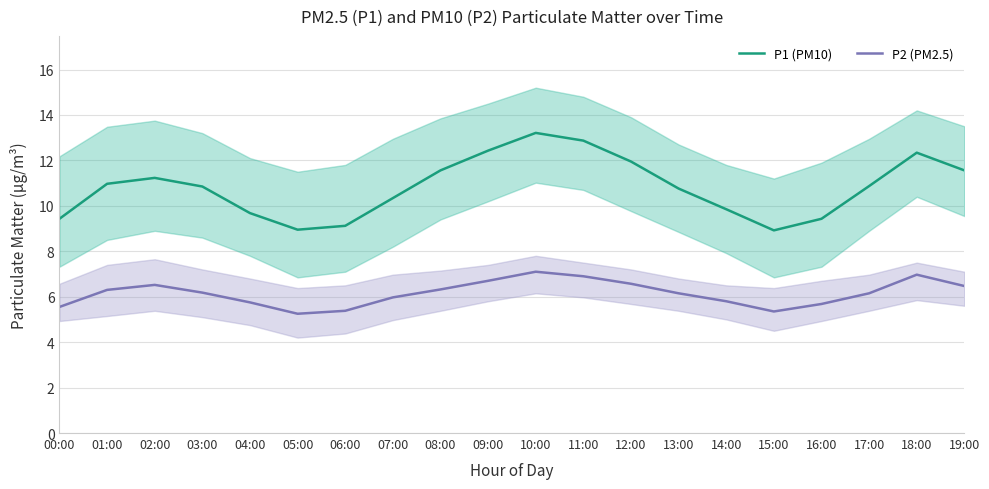

What is the difference between the maximum and minimum values in the P1 (PM10) series?

4.3